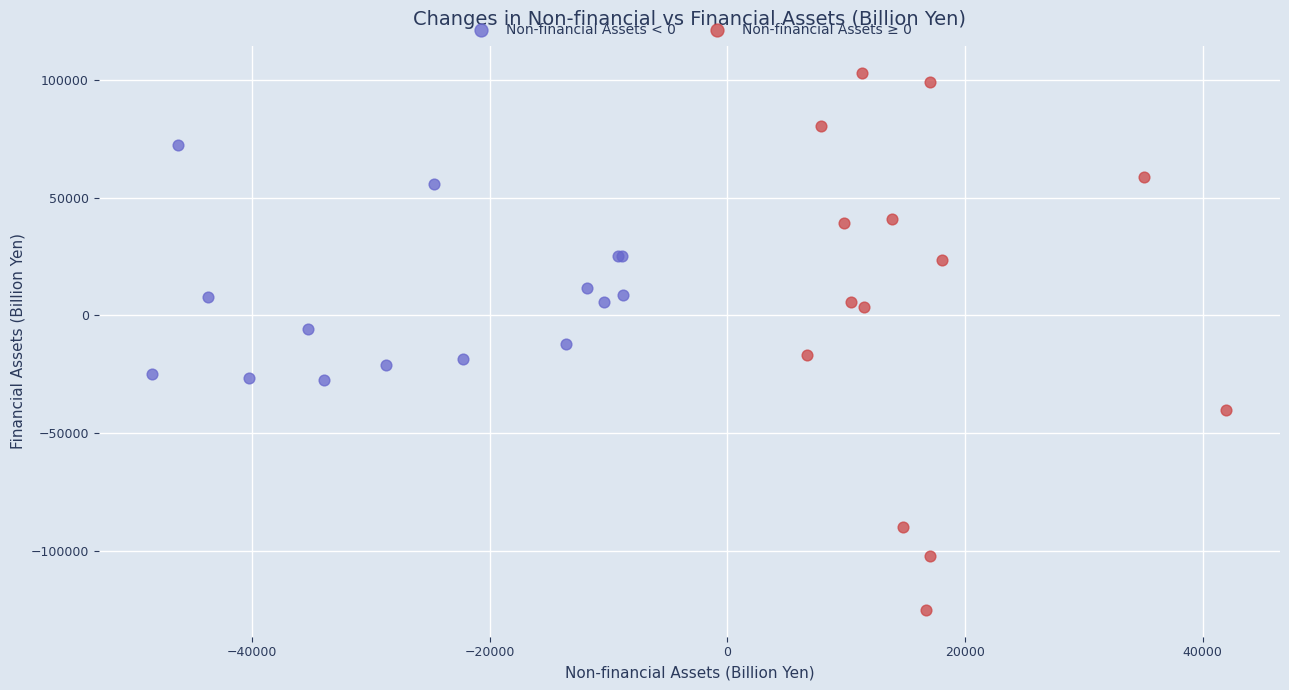

Which series reaches the maximum Y coordinate?

Non-financial Assets ≥ 0